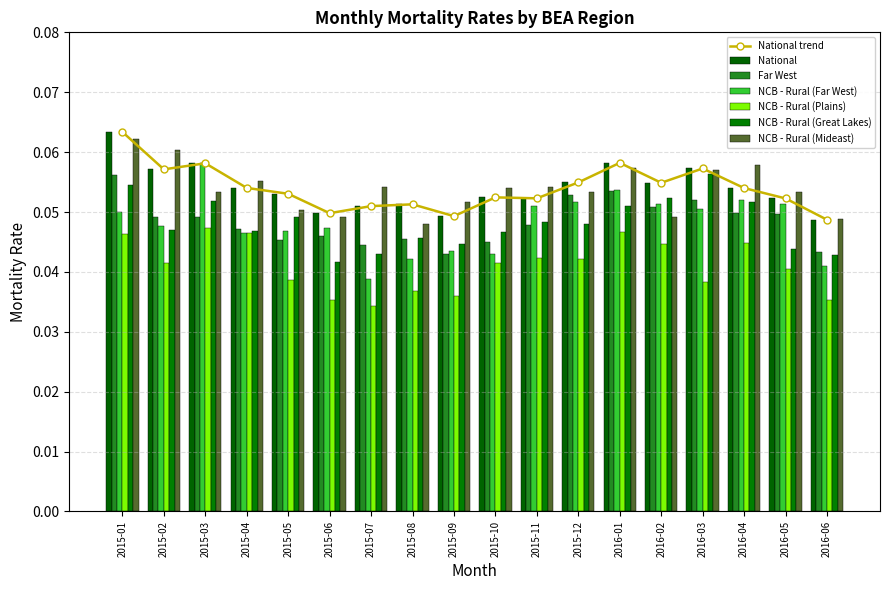

What is the average value of the NCB - Rural (Mideast) series?

0.1